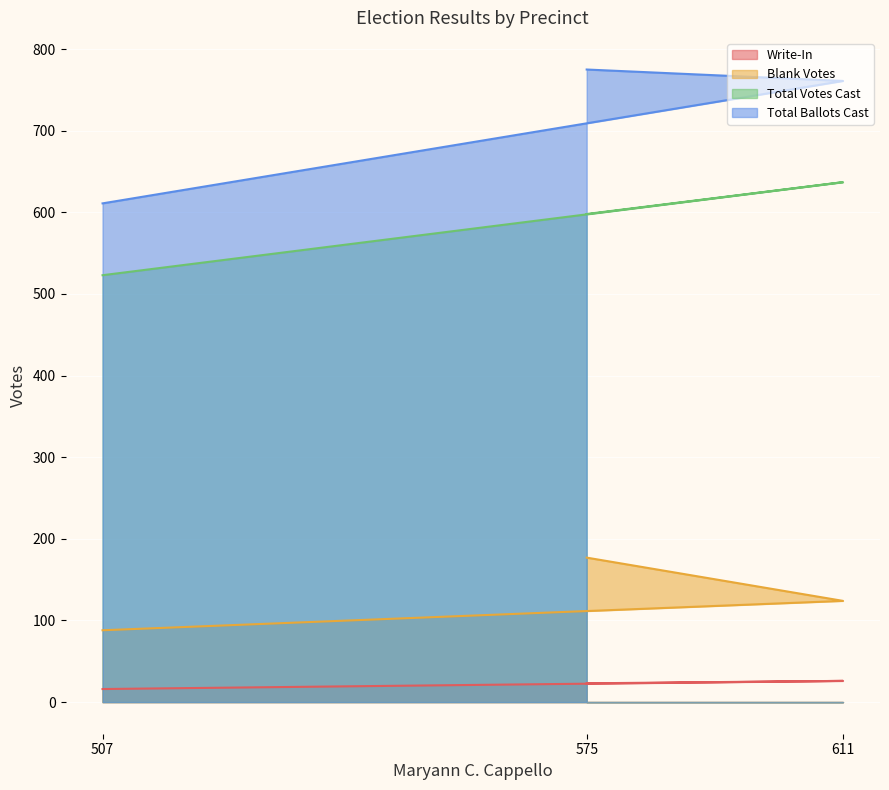

Which series changed the most between 507 and 575?

Total Ballots Cast